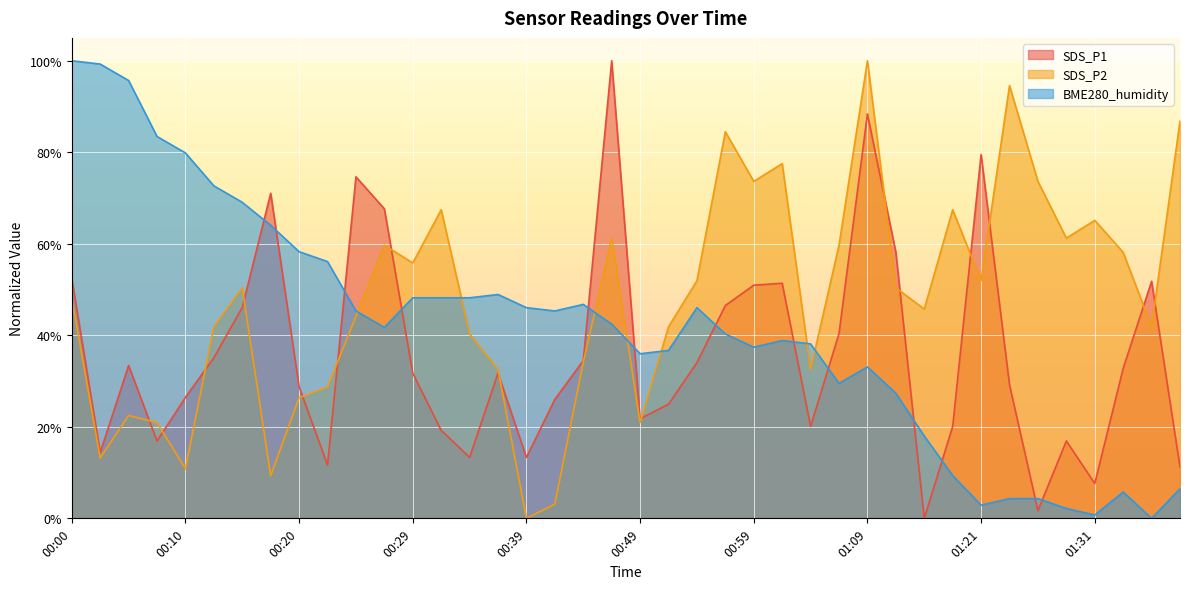

List the series in order of their peak value, highest first.

SDS_P1, SDS_P2, BME280_humidity